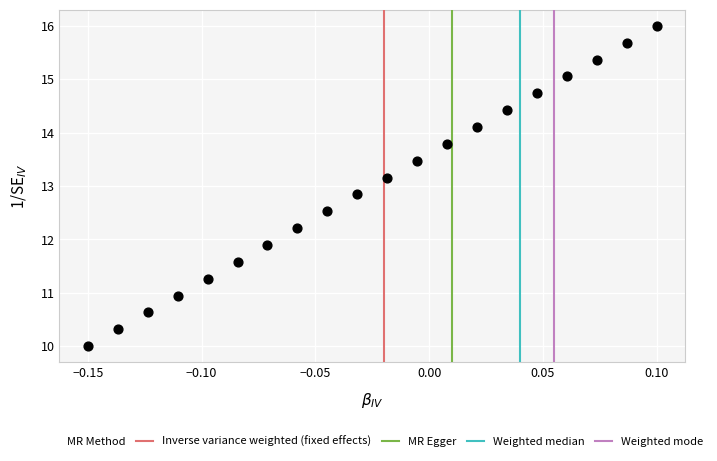

What is the range of Y values (max minus min)?

6.0